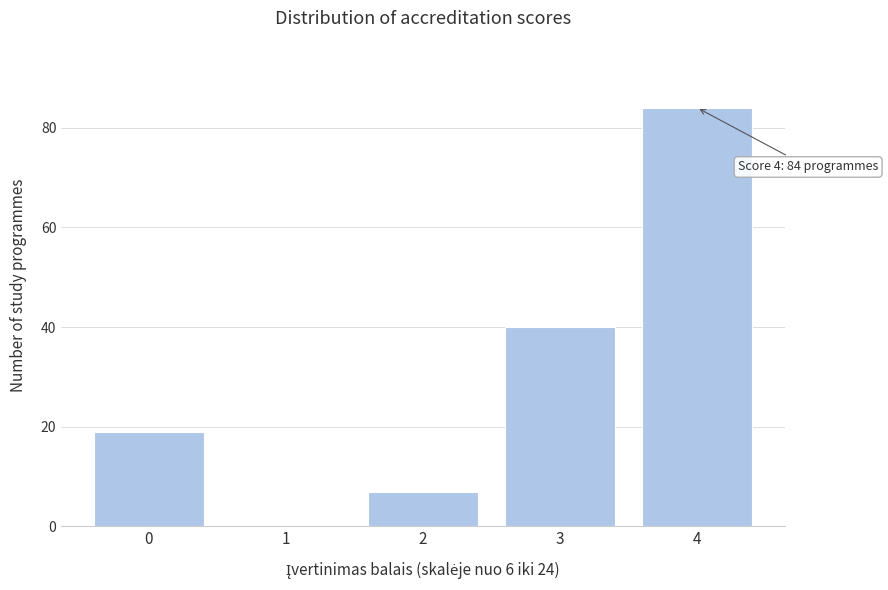

Reading right to left, extract all data points from this chart.

4=84	3=40	2=7	1=0	0=19